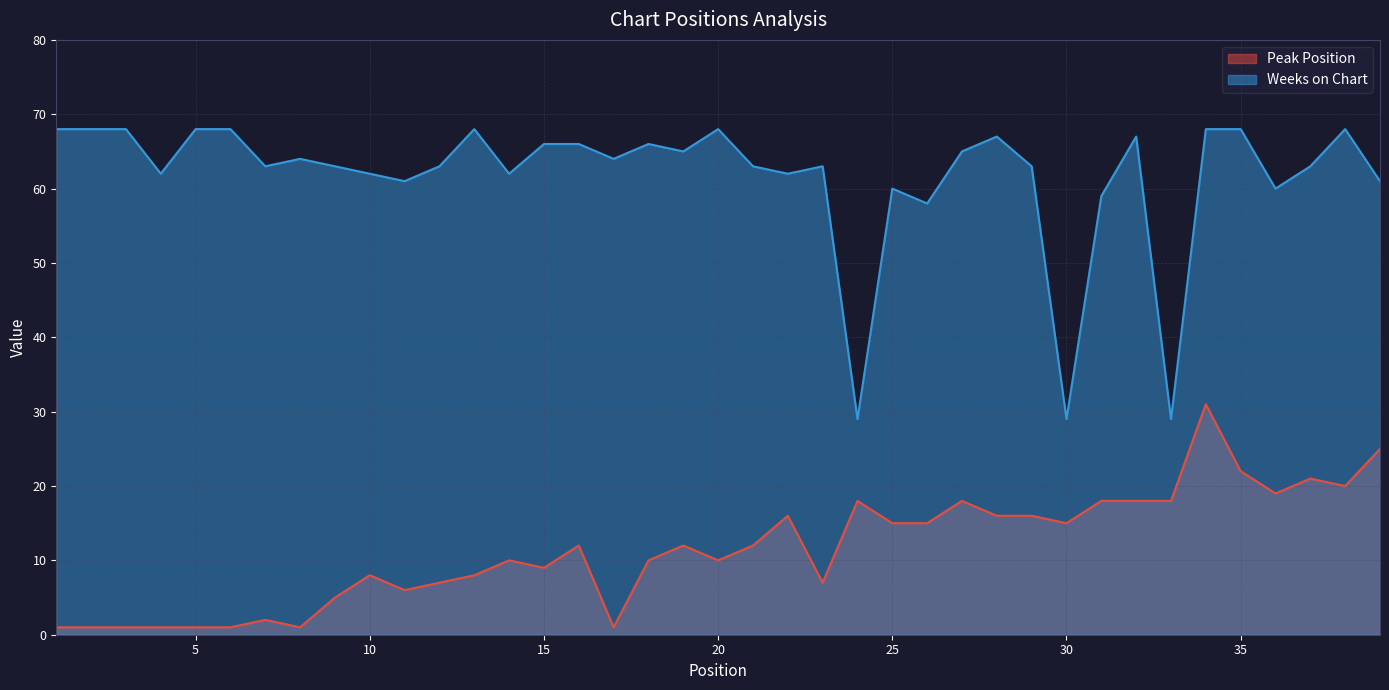

What is the value of the Weeks on Chart point at the 9th from the left?

63